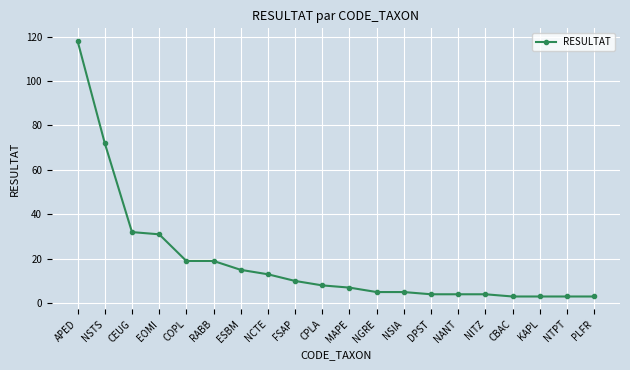

Does the chart display data point markers on the line(s)?

Yes